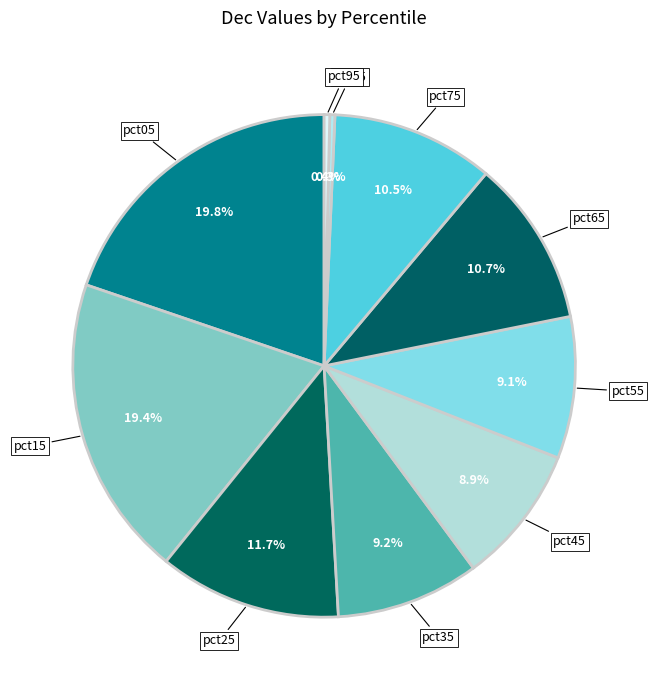

Count the number of slices in the pie.

10